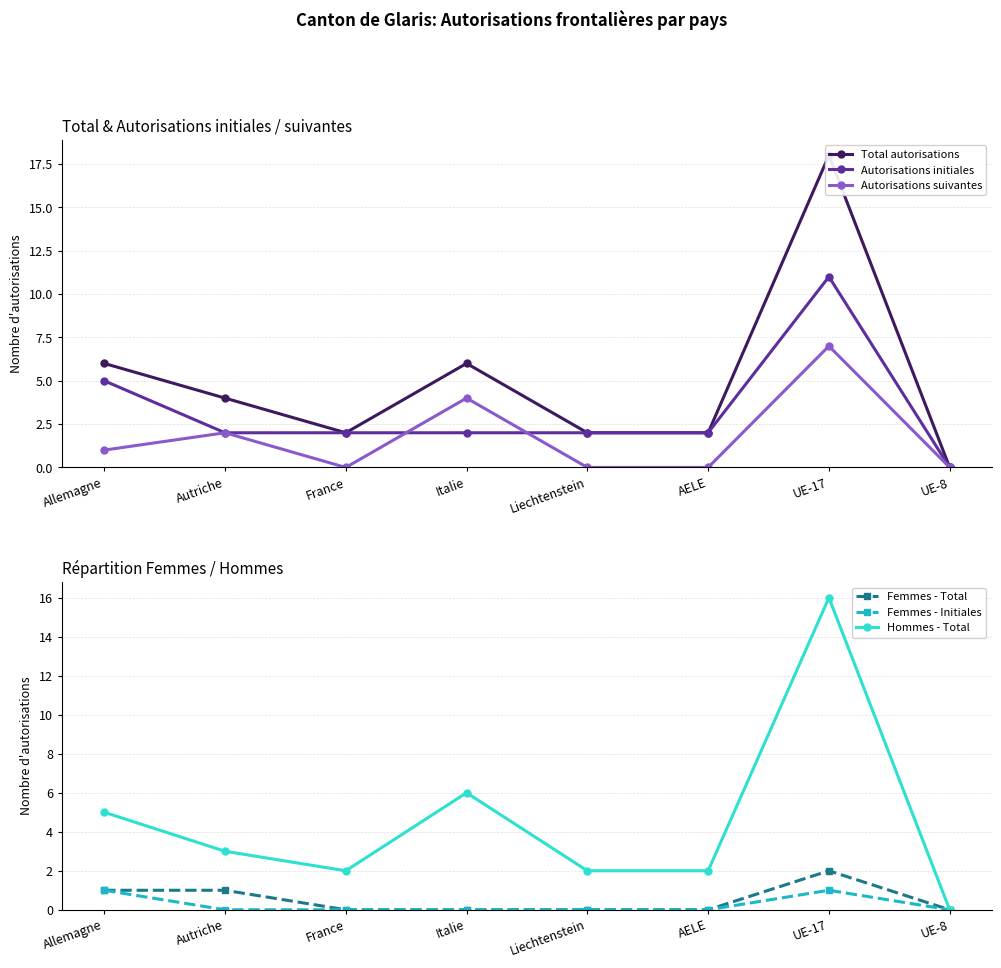

How many values in the Hommes - Total series exceed 3?

3